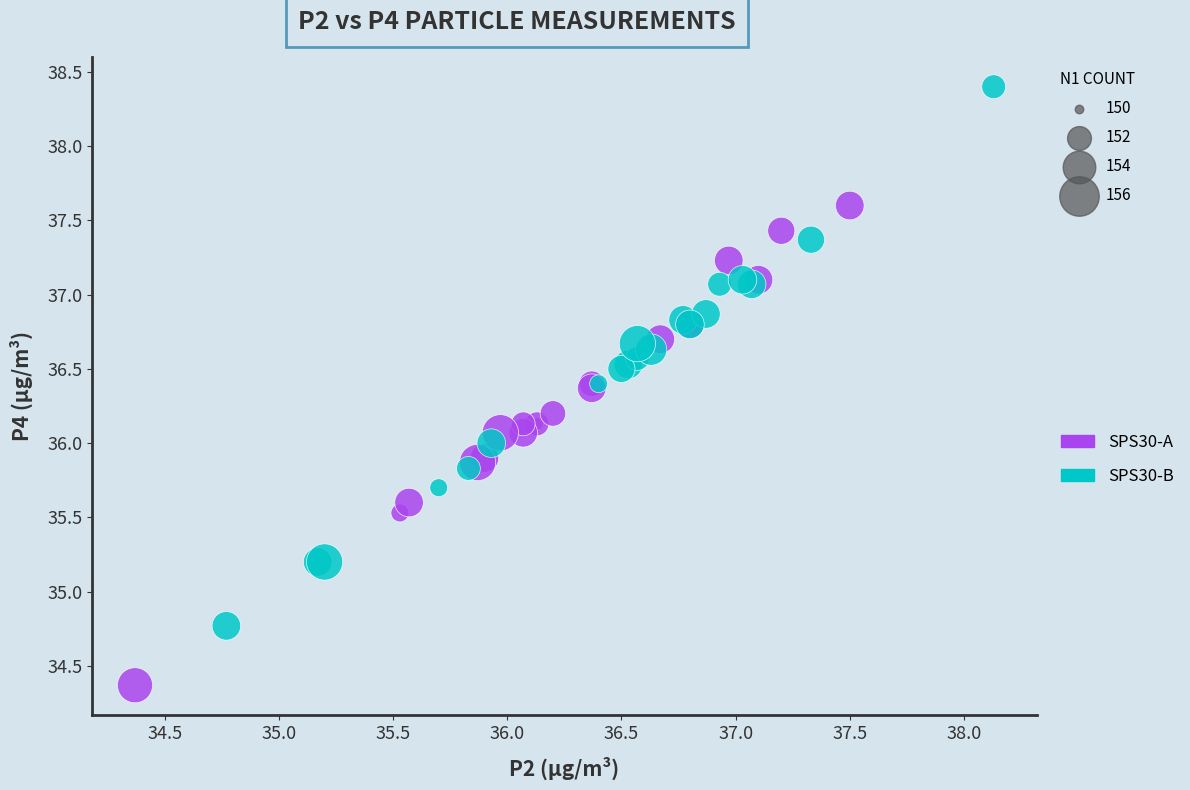

Which series has the widest spread of Y values?

SPS30-B